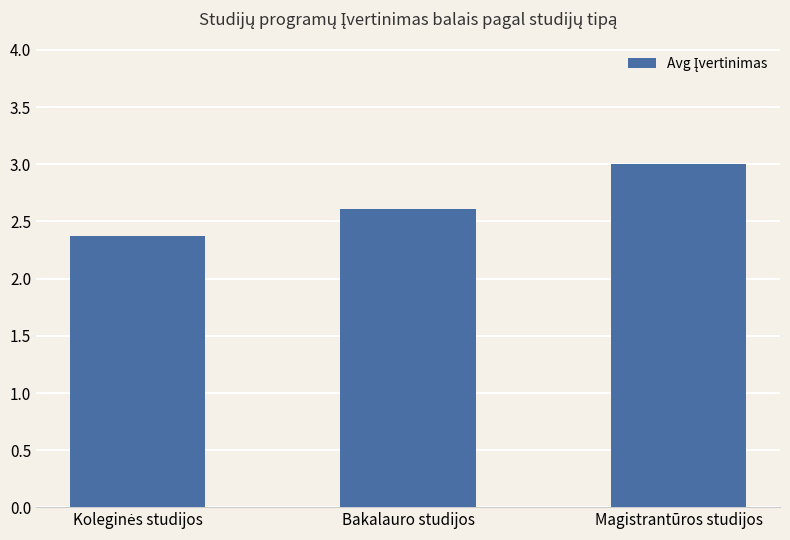

Which label corresponds to the largest value in the chart?

Magistrantūros studijos